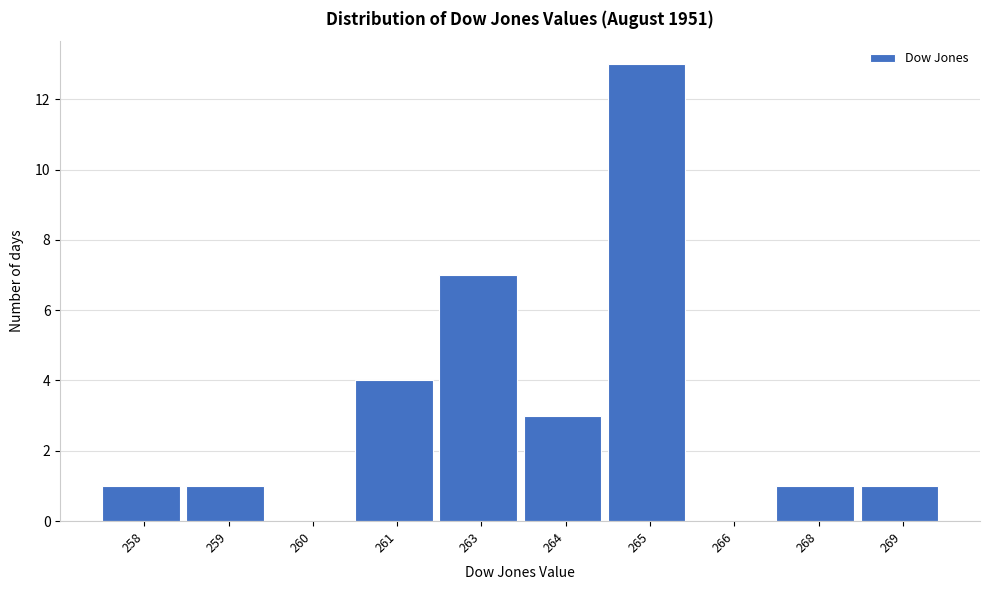

Reading left to right, extract all data points from this chart.

258=1	259=1	260=0	261=4	263=7	264=3	265=13	266=0	268=1	269=1